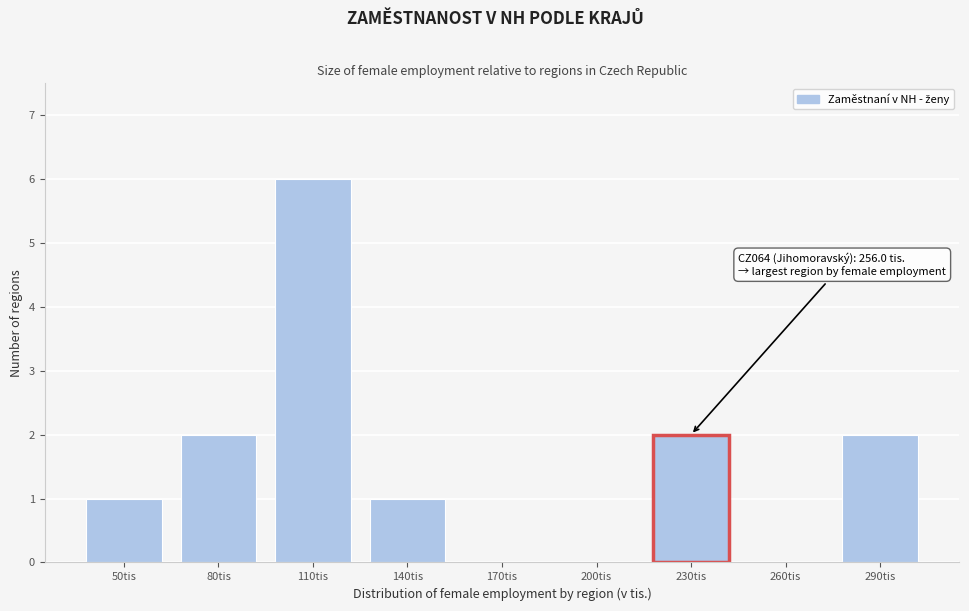

Reading right to left, extract all data points from this chart.

290tis=2	260tis=0	230tis=2	200tis=0	170tis=0	140tis=1	110tis=6	80tis=2	50tis=1